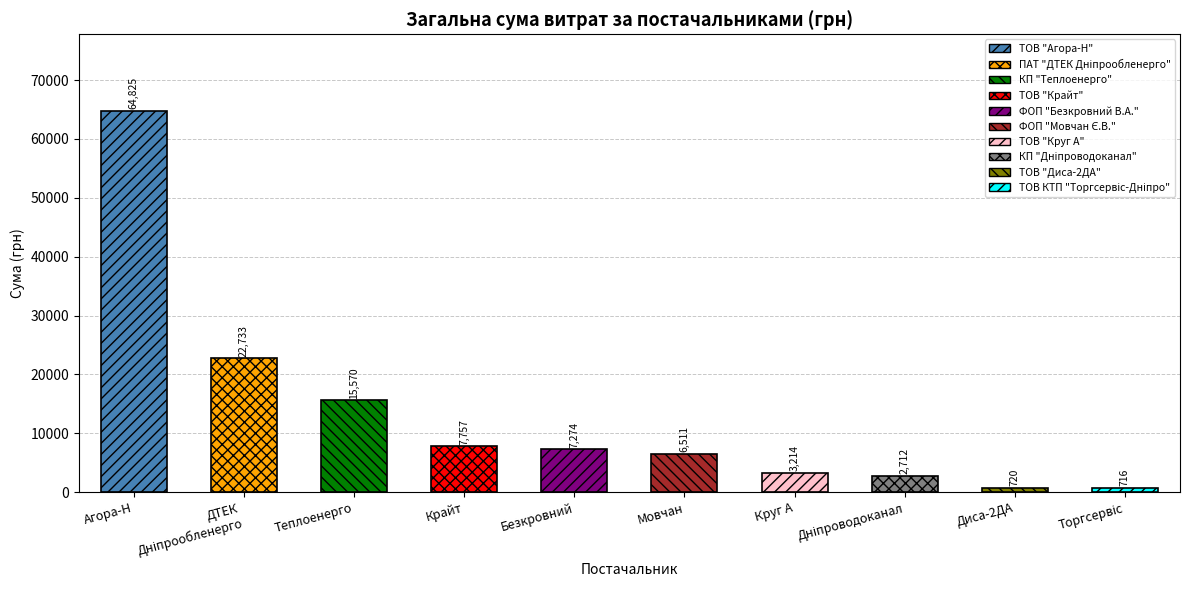

The chart shows a value of 10951.6 at Безкровний. True or false?

False